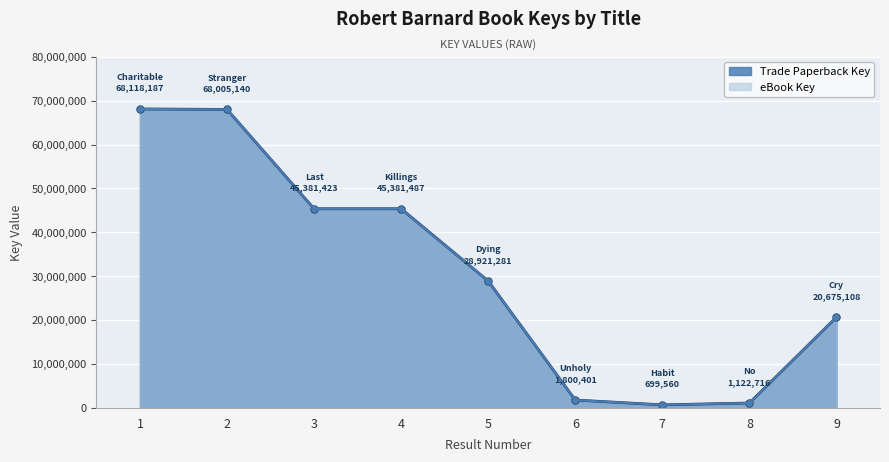

How many lines are shown in the chart?

2